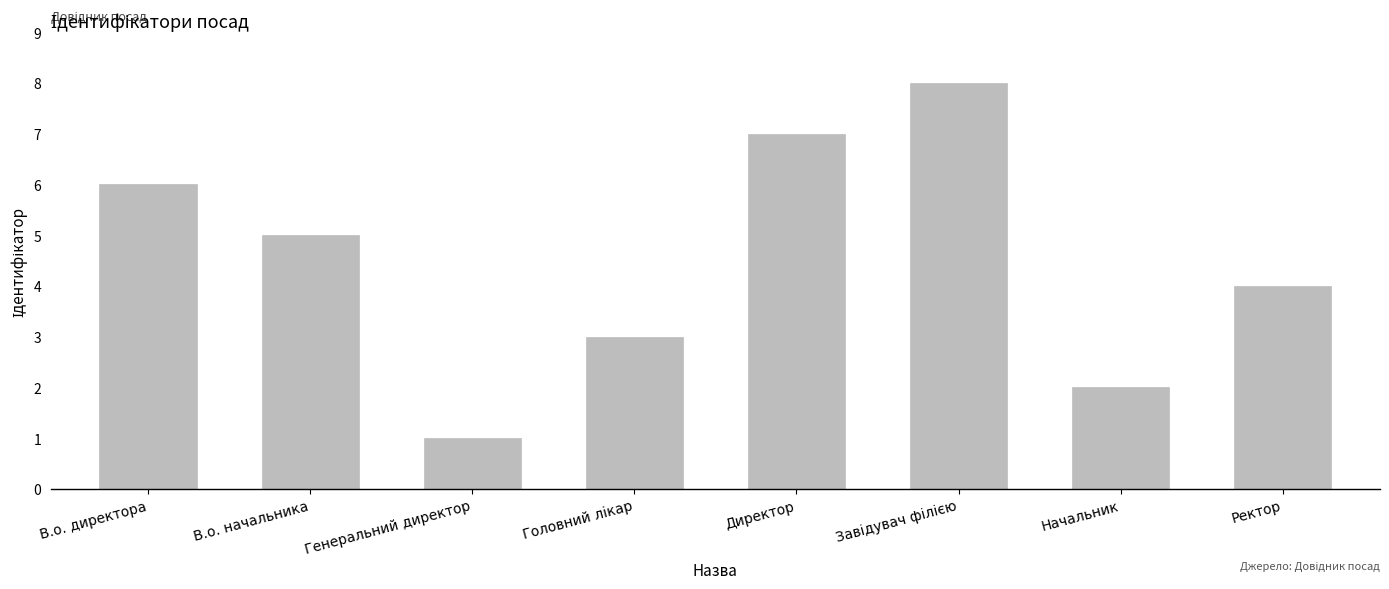

What is the greatest value displayed?

8